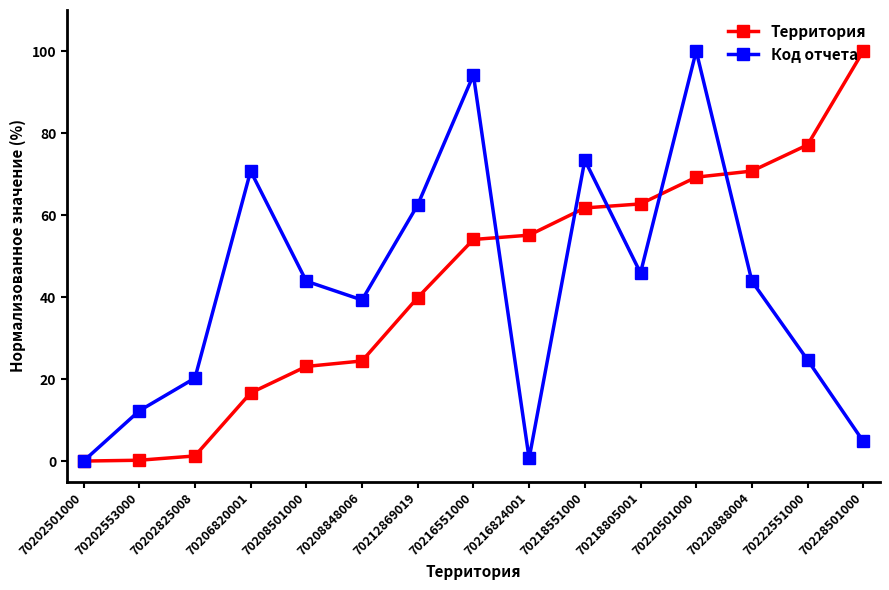

The value of Территория at 70202501000 is -37.6. True or false?

False